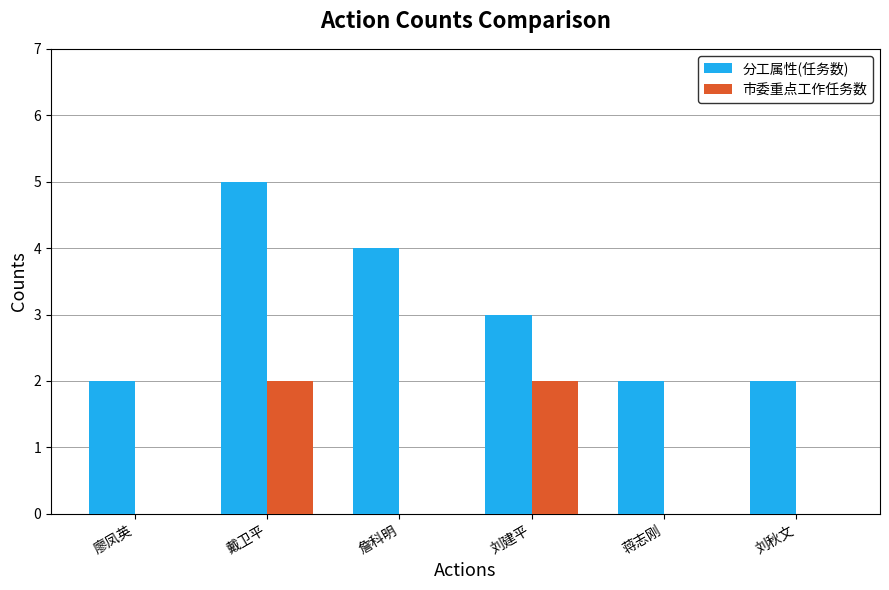

How many series are shown in this chart?

2